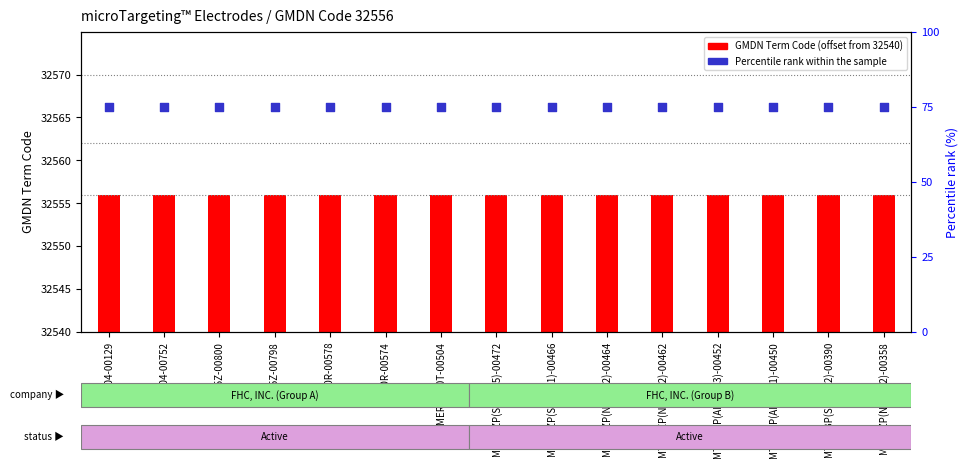

At which category is the sum across all series the highest?

FC2004-00129